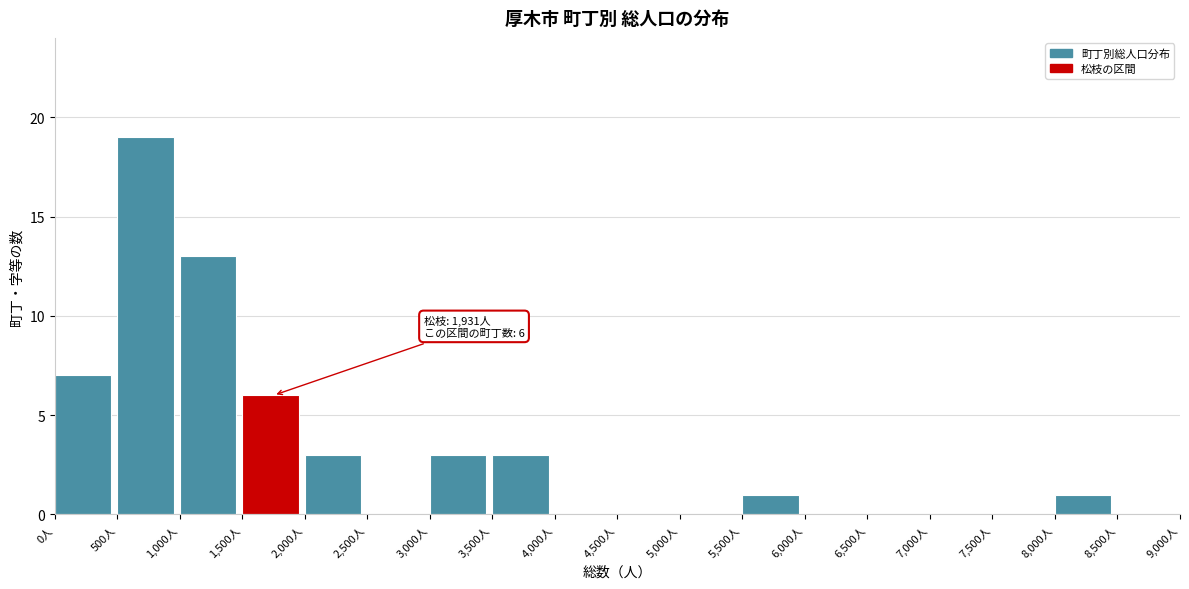

Over which range of the x-axis is the bar tallest?

500 to 1000